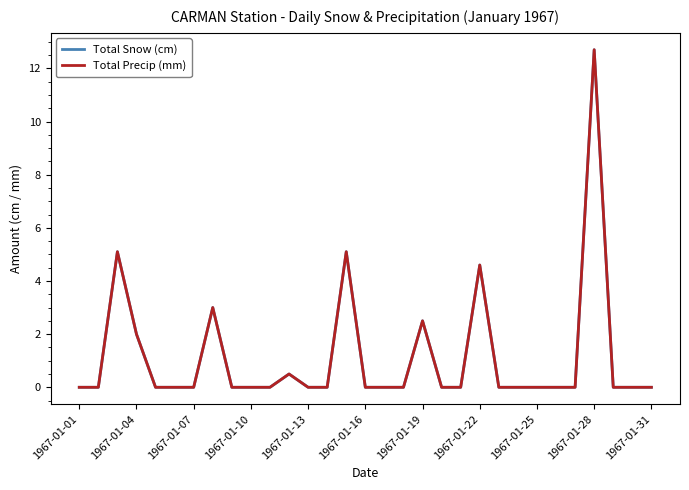

Does the chart display data point markers on the line(s)?

No